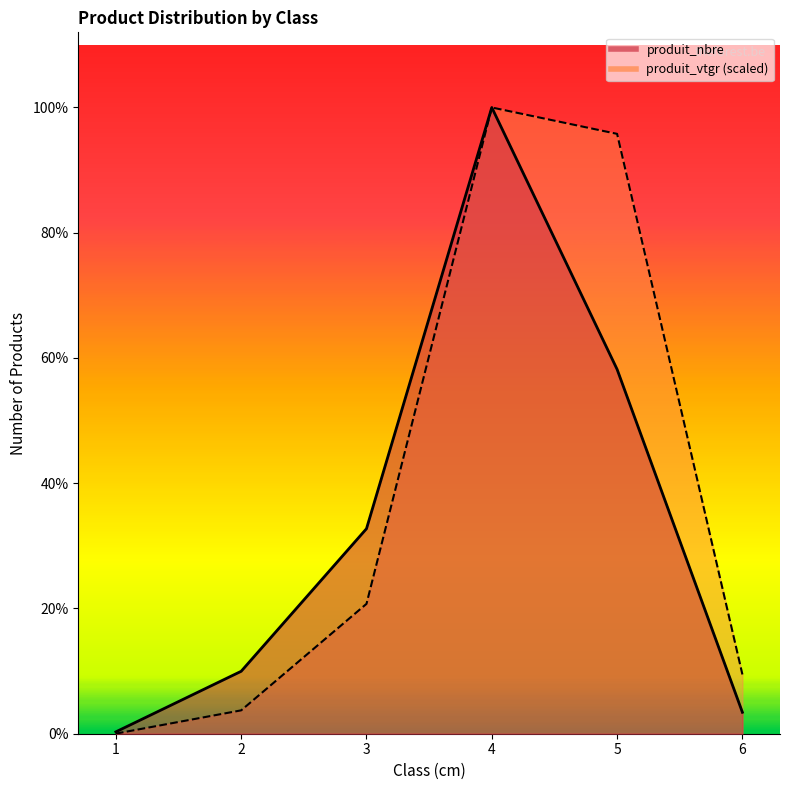

List the series in order of their peak value, lowest first.

produit_nbre, produit_vtgr